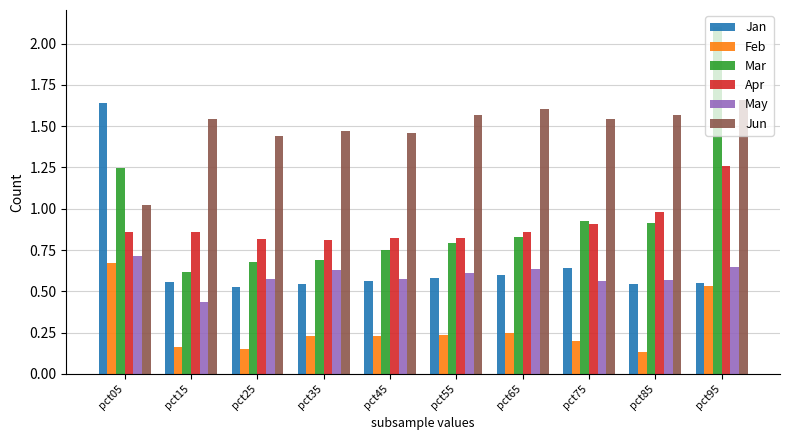

What are all the series names shown in the legend?

Jan, Feb, Mar, Apr, May, Jun